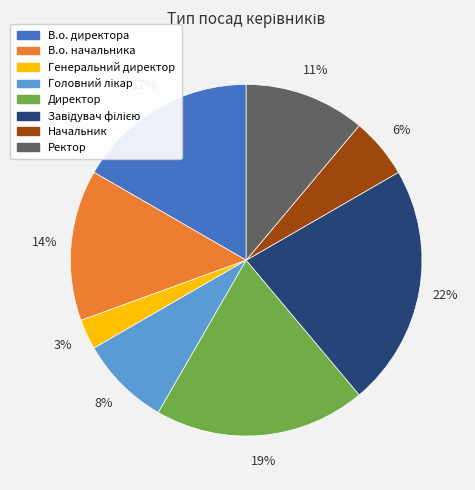

What is the smallest slice in the pie chart?

Генеральний директор